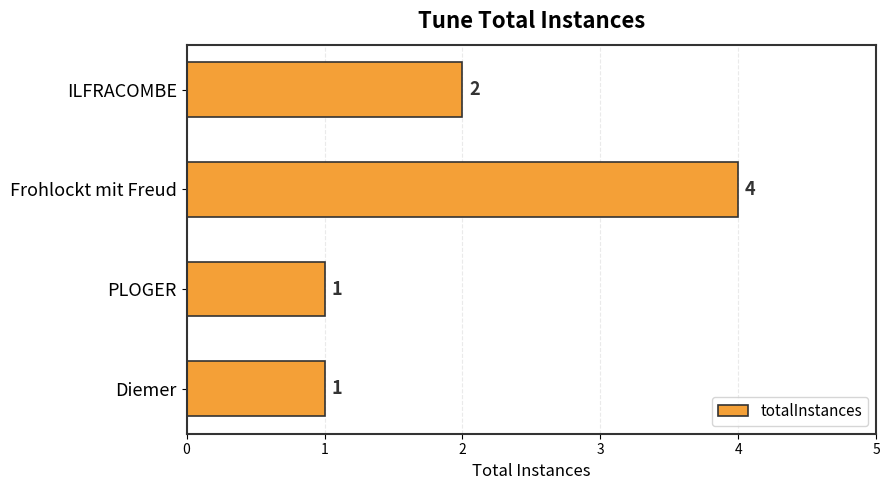

Which label corresponds to the largest value in the chart?

Frohlockt mit Freud